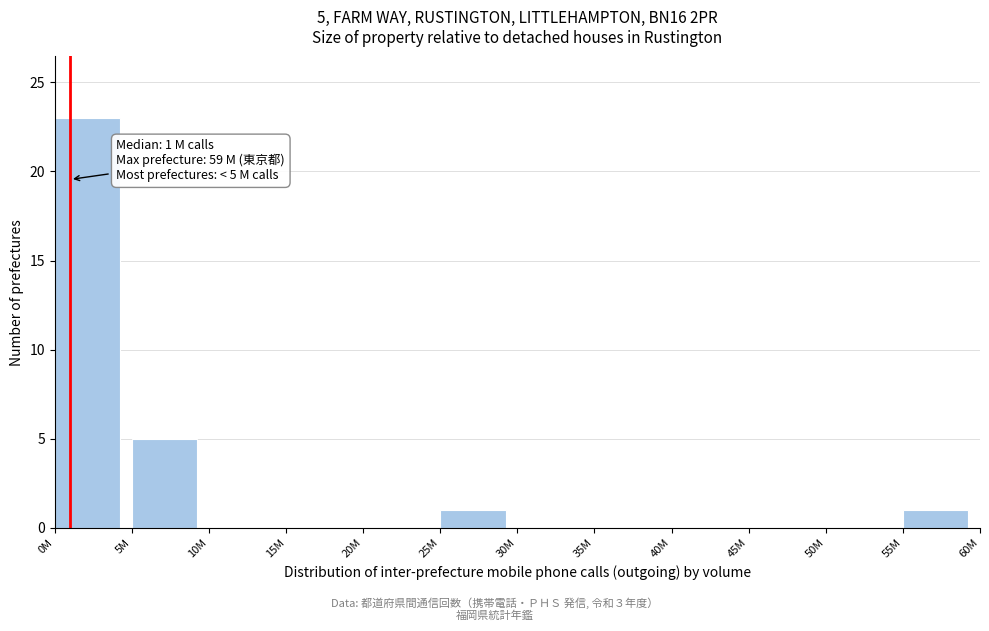

Reading left to right, extract all data points from this chart.

0M=23	5M=5	10M=0	15M=0	20M=0	25M=1	30M=0	35M=0	40M=0	45M=0	50M=0	55M=1